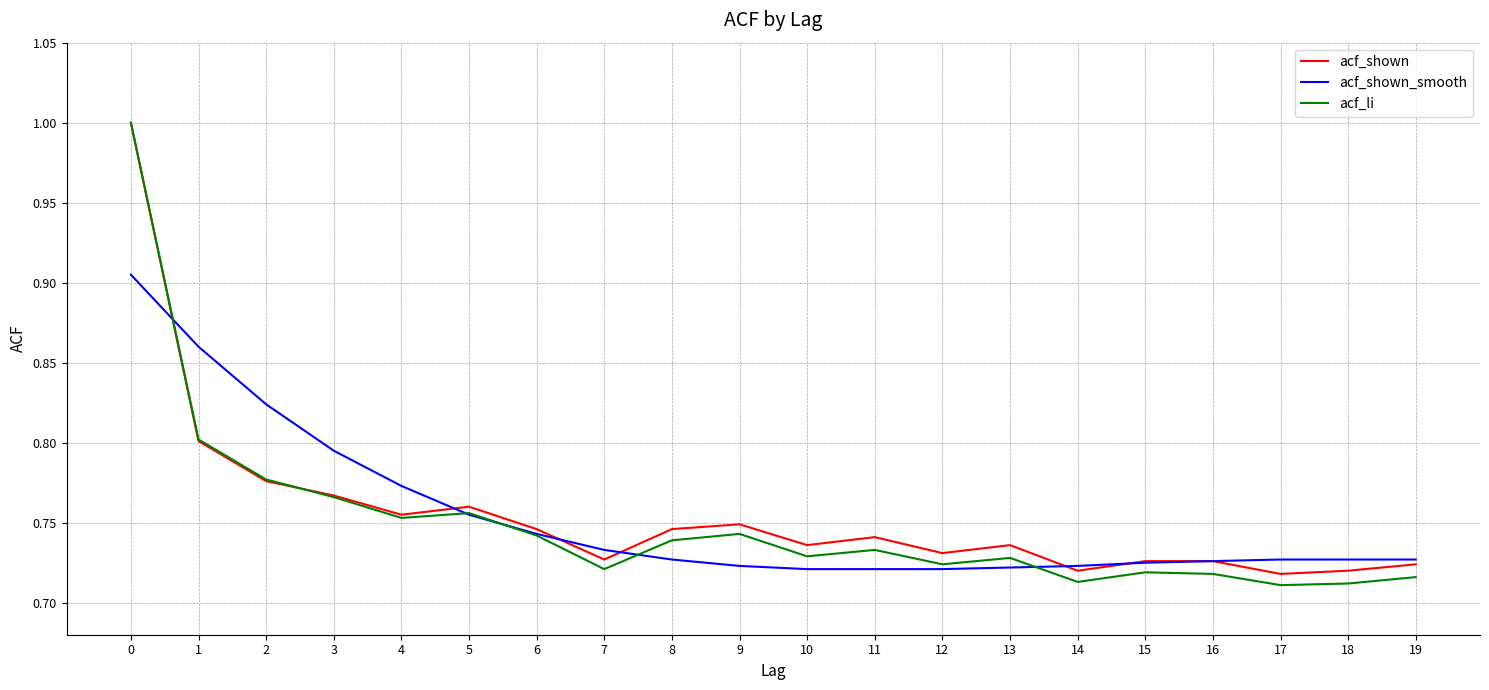

True or false: acf_li and acf_shown_smooth cross at least once.

True